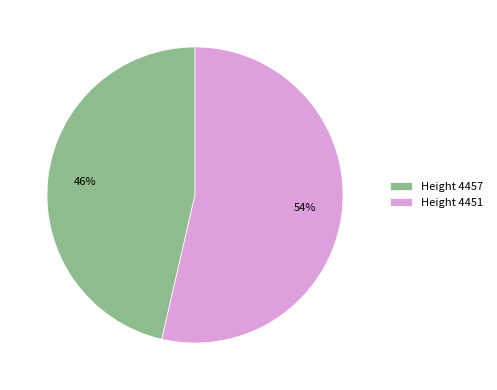

Count the number of slices in the pie.

2